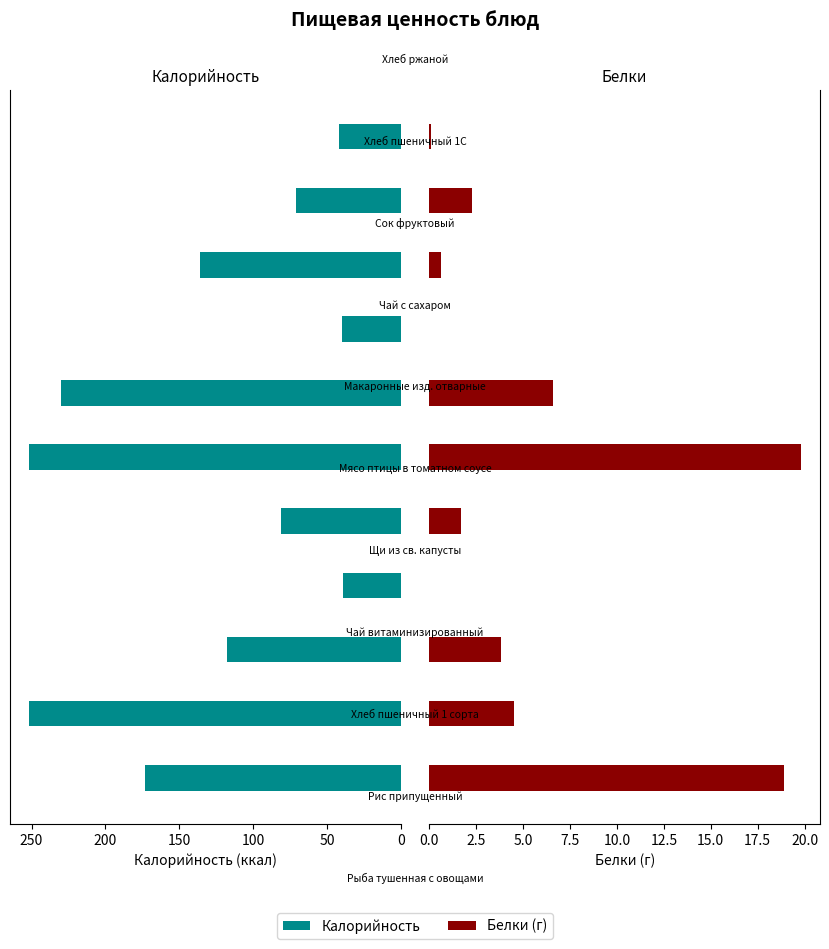

True or false: Белки has a value of -12.1 at 7.

False